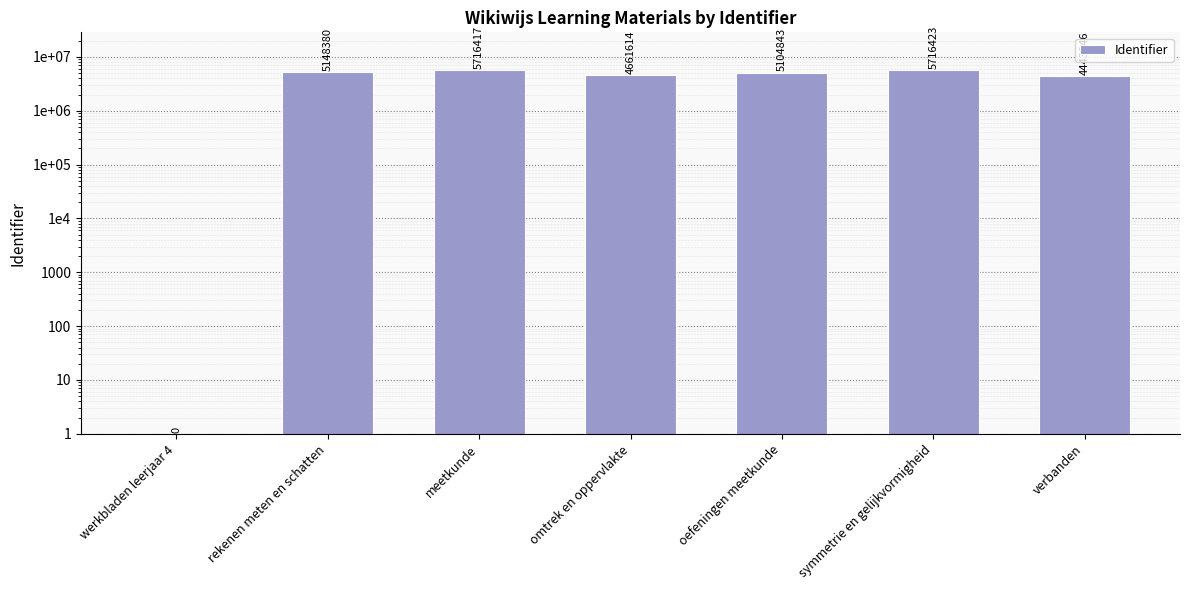

Reading left to right, list all the values displayed in this chart.

1	5148380	5716417	4661614	5104843	5716423	4443846